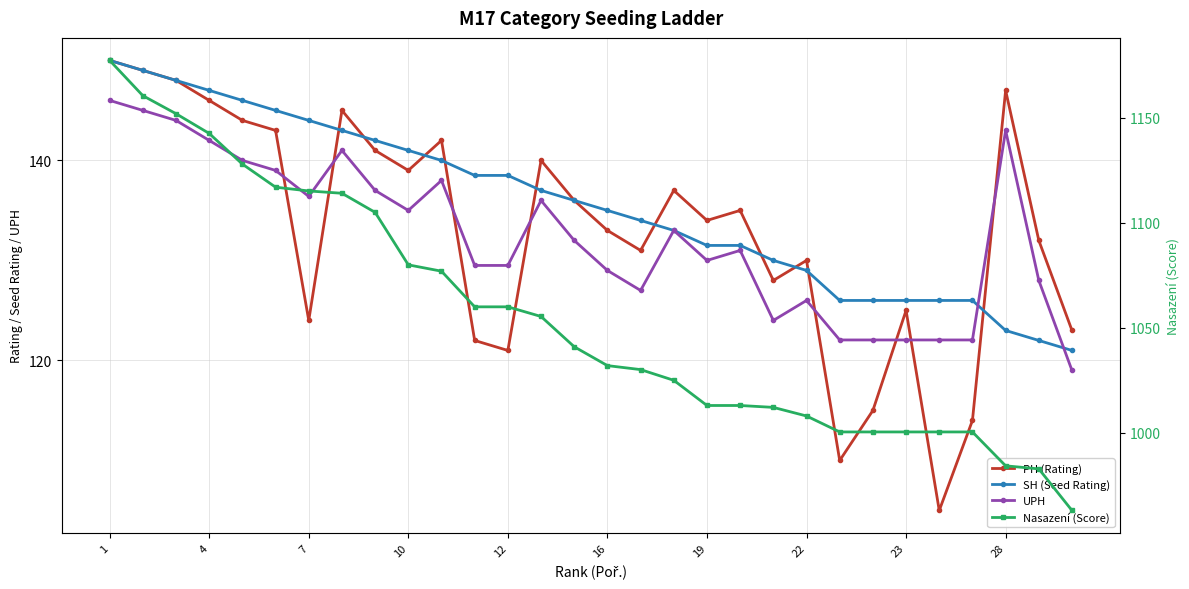

True or false: SH (Seed Rating) has more than 0 interior local peaks.

False